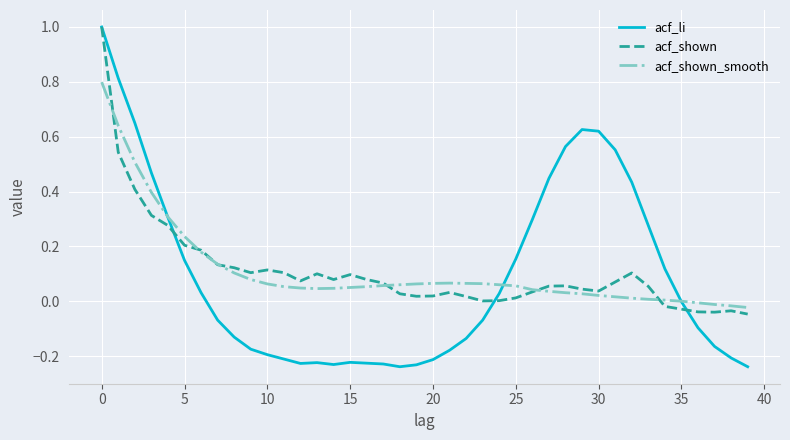

What is the maximum value for acf_li?

1.0